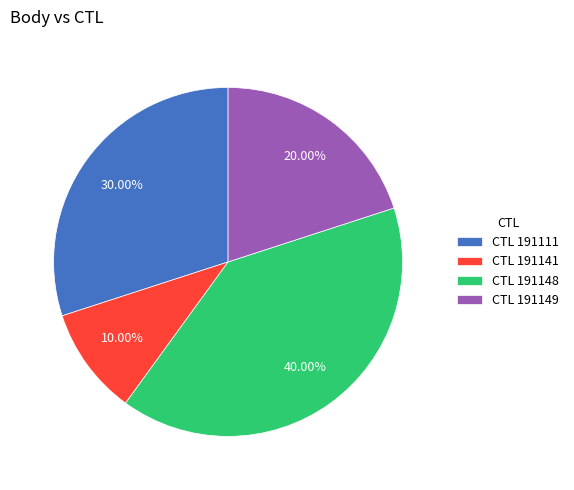

Approximately how many times larger is the value at CTL 191141 compared to CTL 191111?

0.3